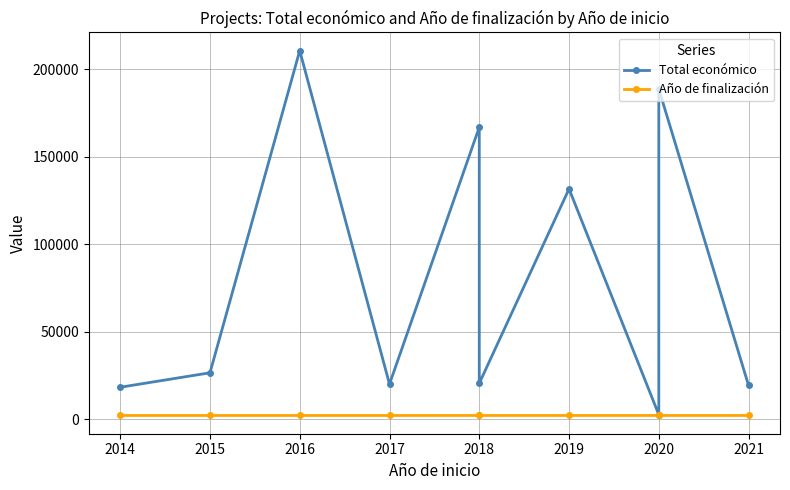

Which series changed the most between 2017 and 2020?

Total económico